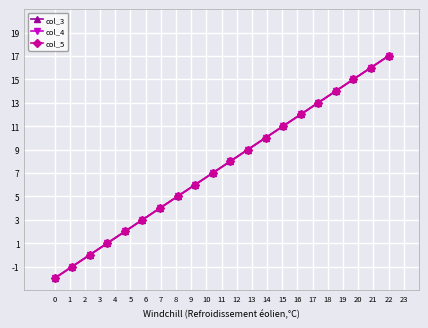

At which label does col_3 first exceed 8?

11